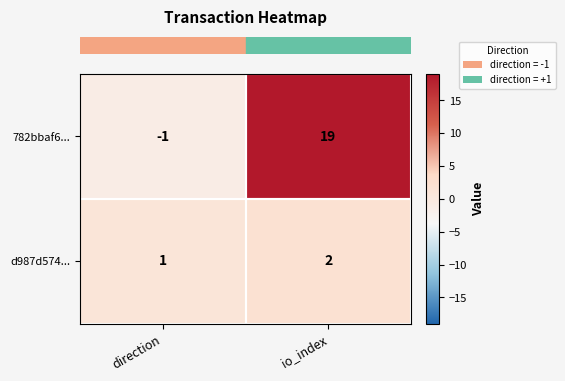

How many values in the 782bbaf6... series are below 19?

1